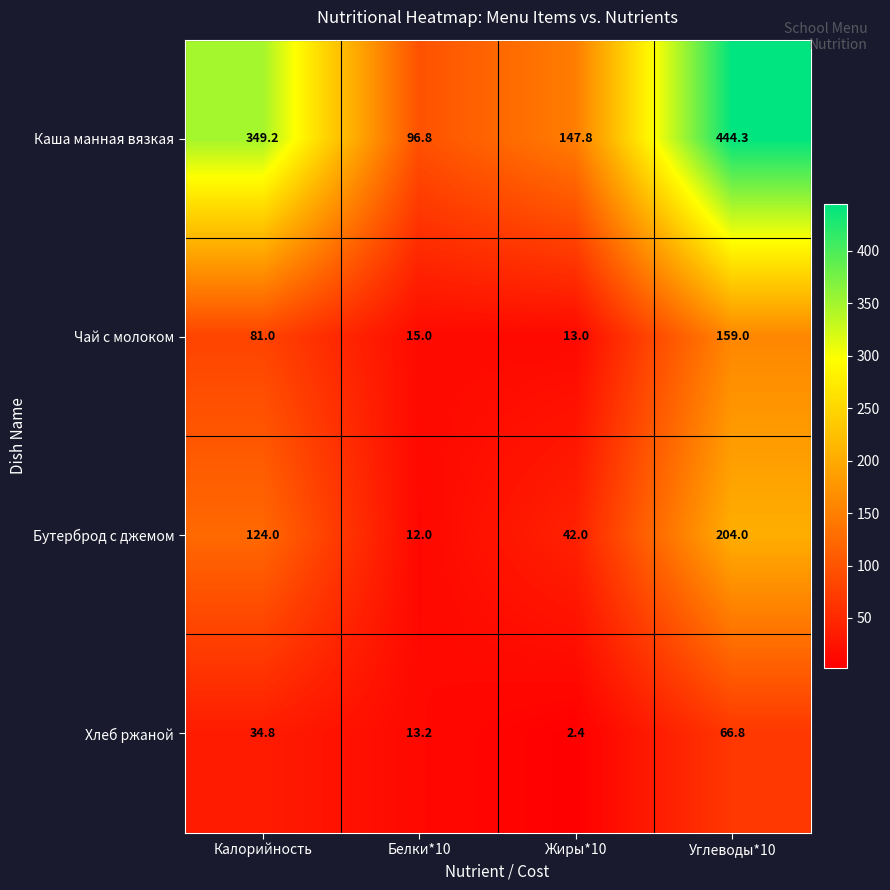

Where is Бутерброд с джемом nearest to the value 108?

Калорийность